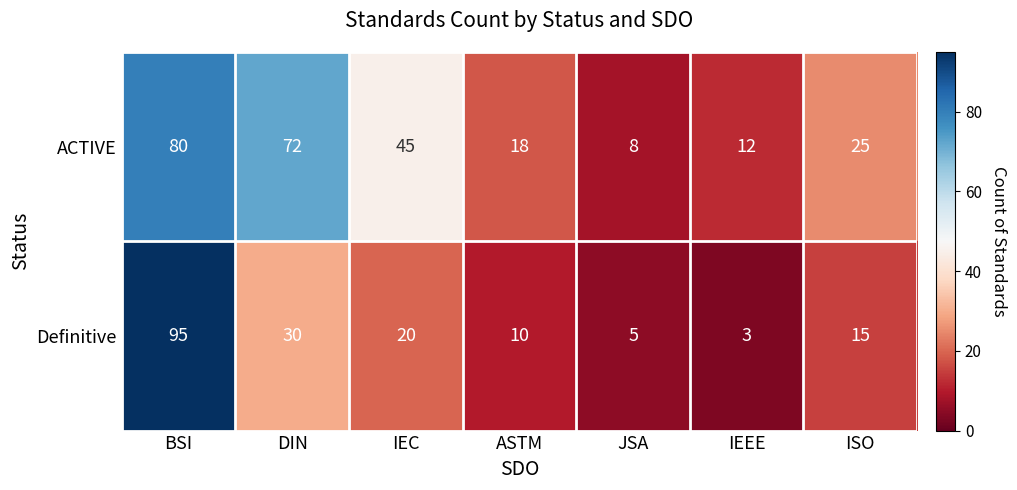

Is it true that Definitive equals 7 at JSA?

False